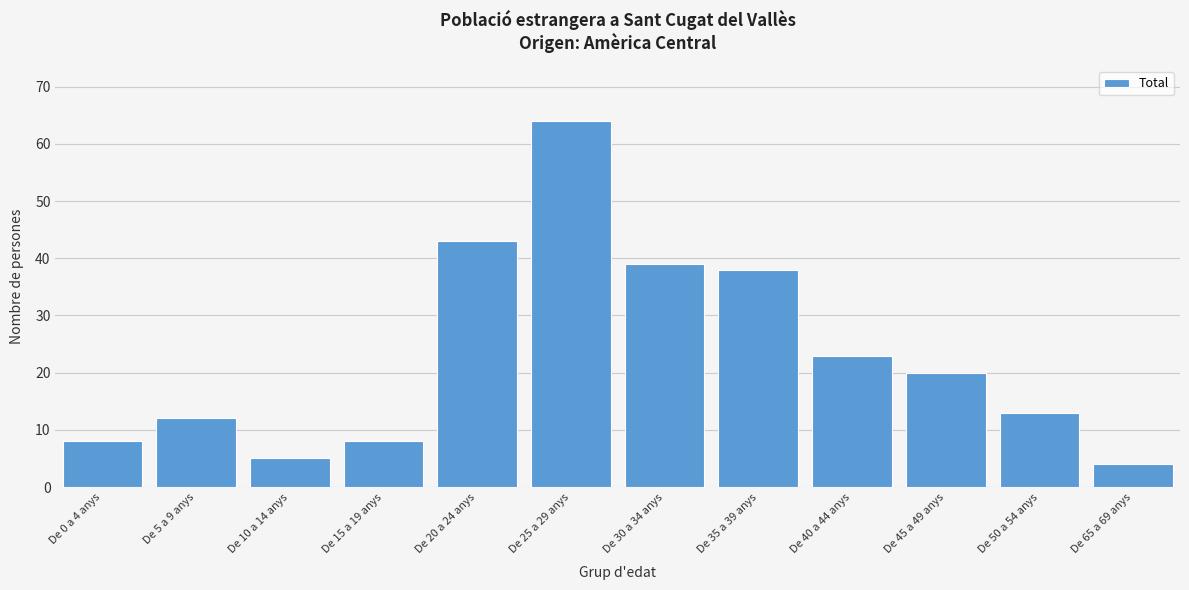

Reading right to left, transcribe all the data shown in this chart.

De 65 a 69 anys=4	De 50 a 54 anys=13	De 45 a 49 anys=20	De 40 a 44 anys=23	De 35 a 39 anys=38	De 30 a 34 anys=39	De 25 a 29 anys=64	De 20 a 24 anys=43	De 15 a 19 anys=8	De 10 a 14 anys=5	De 5 a 9 anys=12	De 0 a 4 anys=8